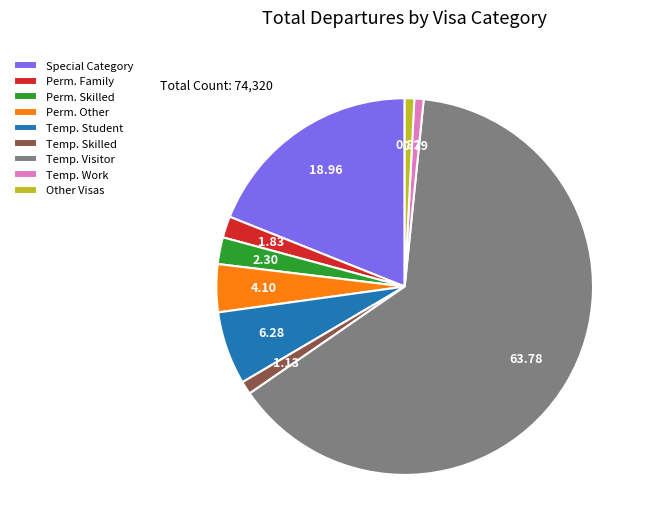

How many segments does this pie chart have?

9